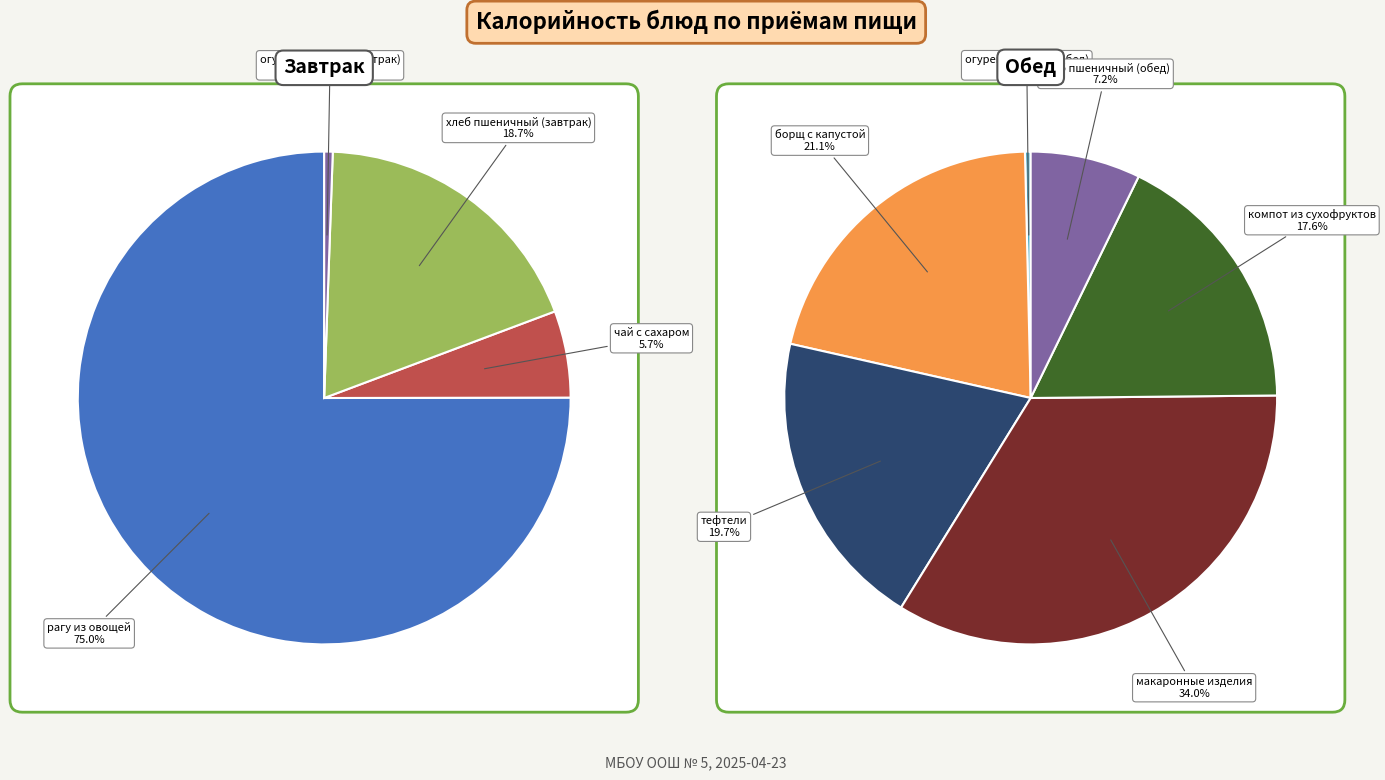

What is the ratio of the value at борщ с капустой to the value at хлеб пшеничный (завтрак)?

1.7